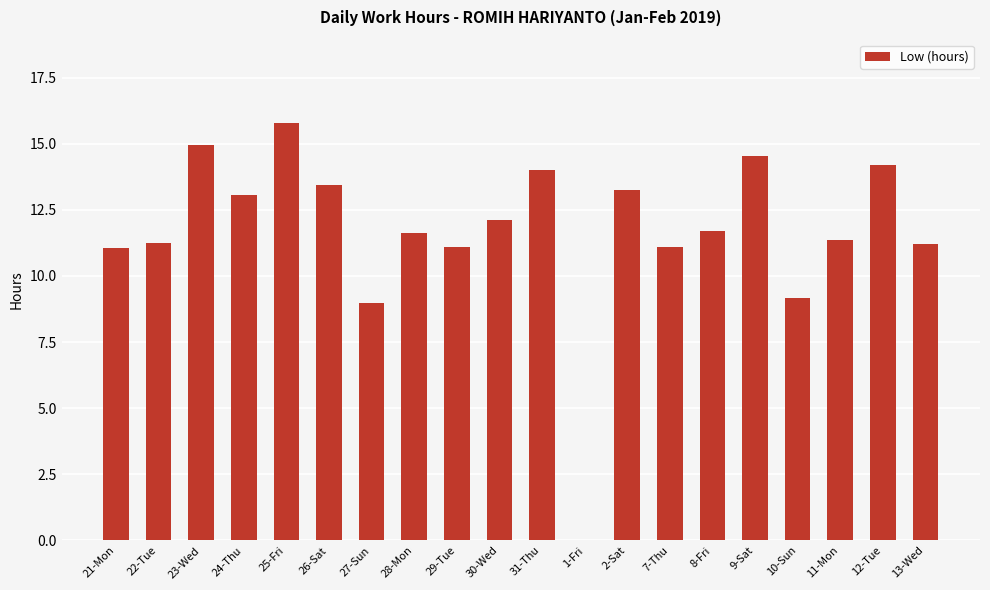

At which category does the chart reach its peak across all series?

25-Fri